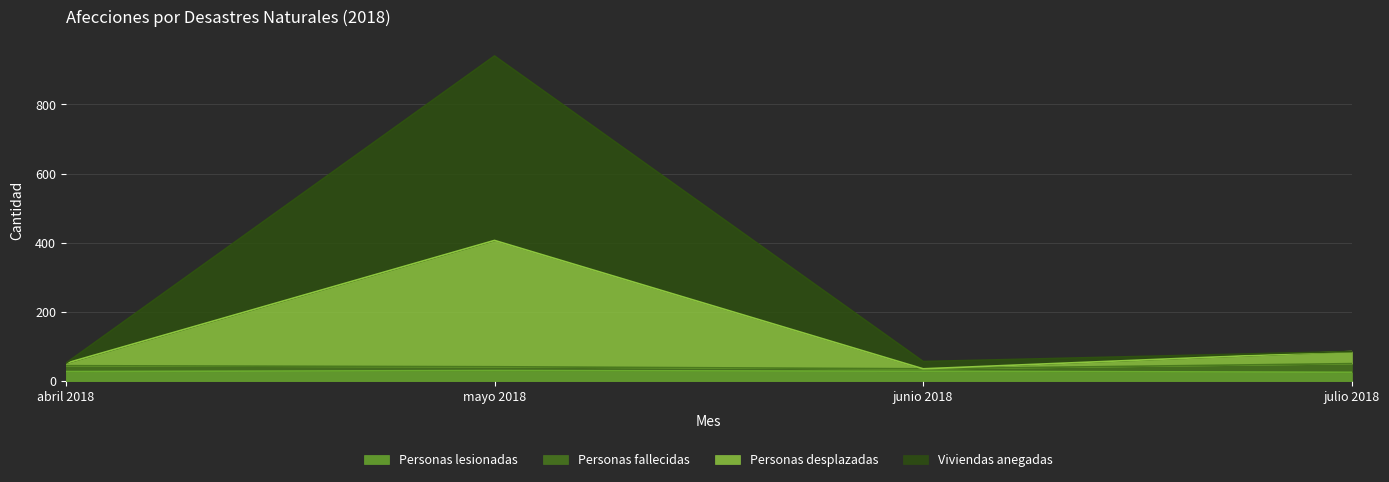

True or false: Personas fallecidas and Personas desplazadas cross at least once.

False